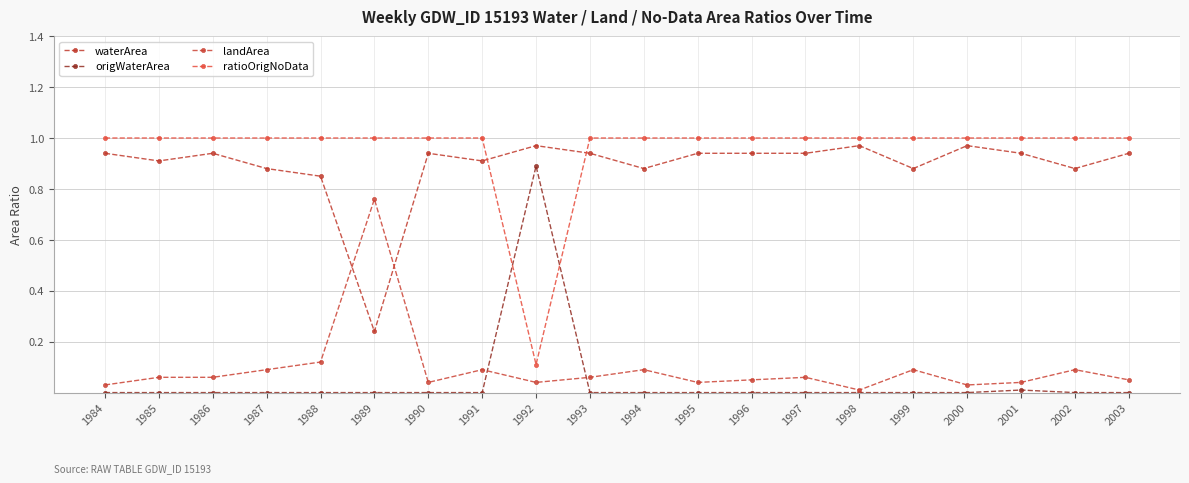

At which label does origWaterArea reach its minimum?

1984